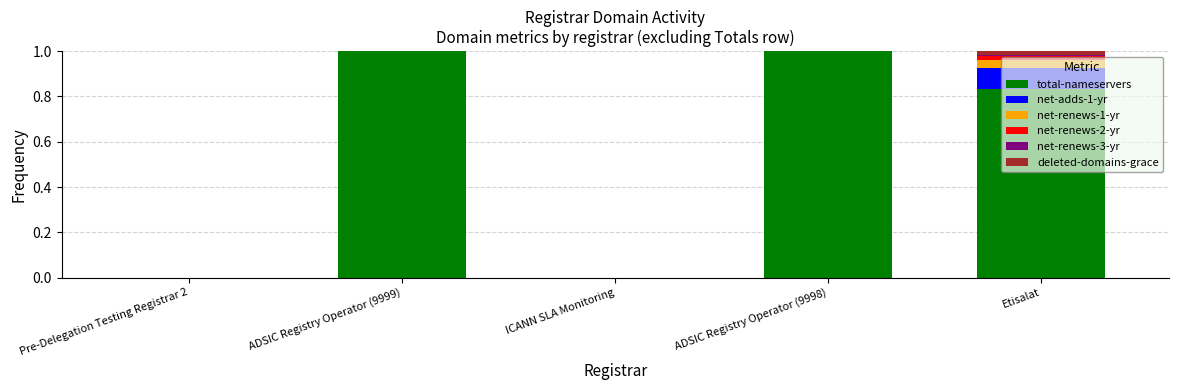

What is the highest value of the total-nameservers series?

1.0